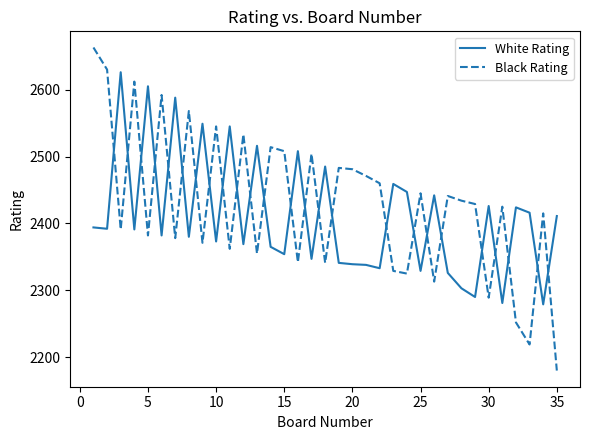

What is the maximum value shown in the chart?

2663